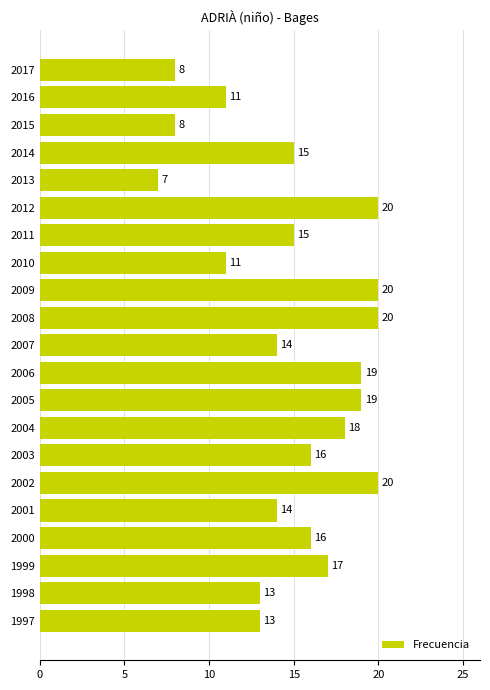

Reading top to bottom, transcribe all the data shown in this chart.

2017=8	2016=11	2015=8	2014=15	2013=7	2012=20	2011=15	2010=11	2009=20	2008=20	2007=14	2006=19	2005=19	2004=18	2003=16	2002=20	2001=14	2000=16	1999=17	1998=13	1997=13